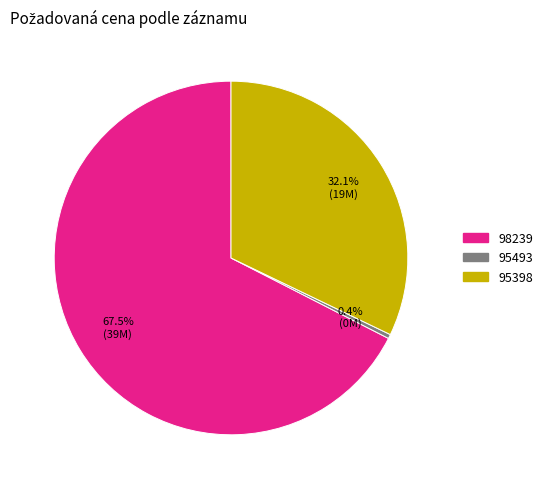

To the nearest percent, what is the difference between the 95493 and 95398 slice percentages?

32%